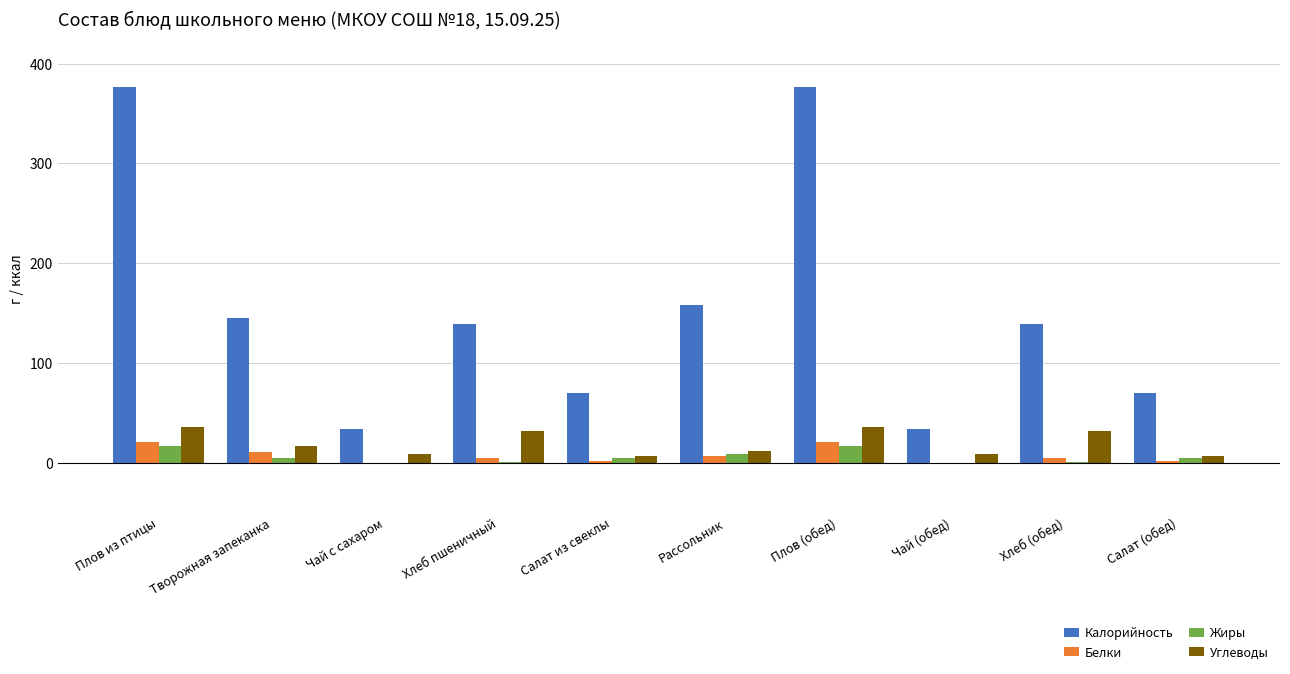

How many data points does each series have?

10